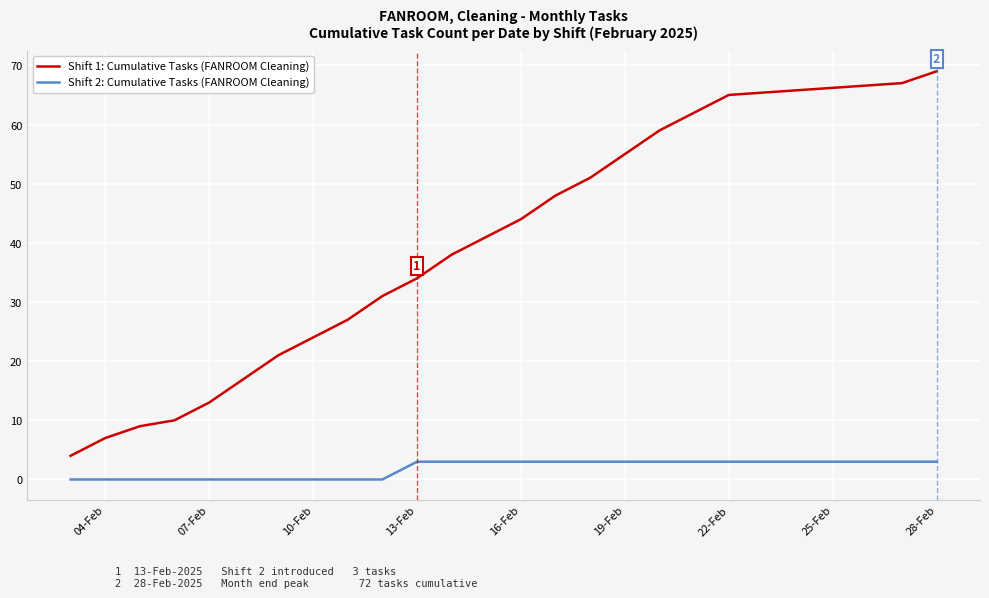

What is the average value of the Shift 1: Cumulative Tasks (FANROOM Cleaning) series?

36